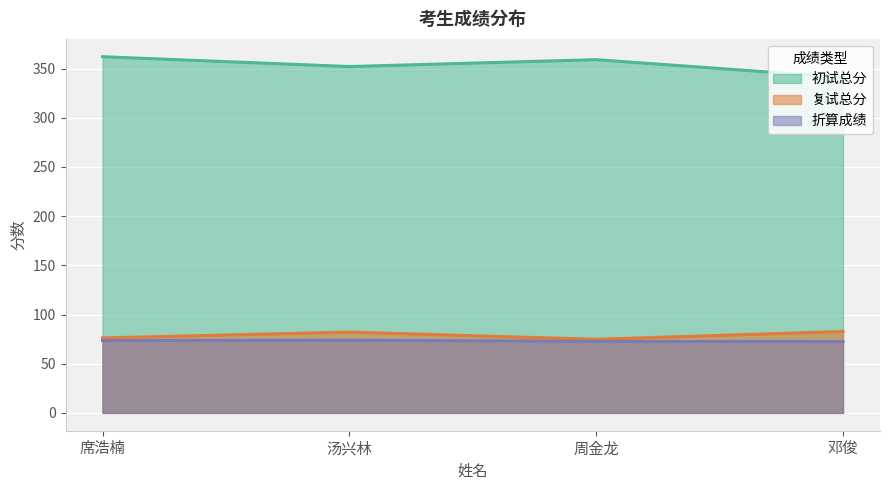

Reading left to right, what are all the values shown in this chart?

初试总分: 362.0	352.0	359.0	341.0
复试总分: 76.2	82.1	74.8	82.8
折算成绩: 73.5	73.9	72.7	72.6